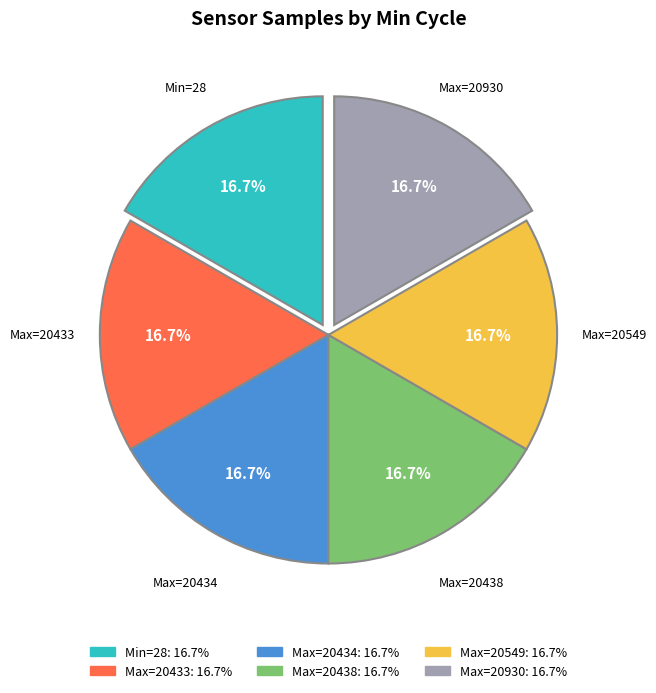

Rank the categories by value from highest to lowest.

20549, 28, 20930, 20433, 20434, 20438